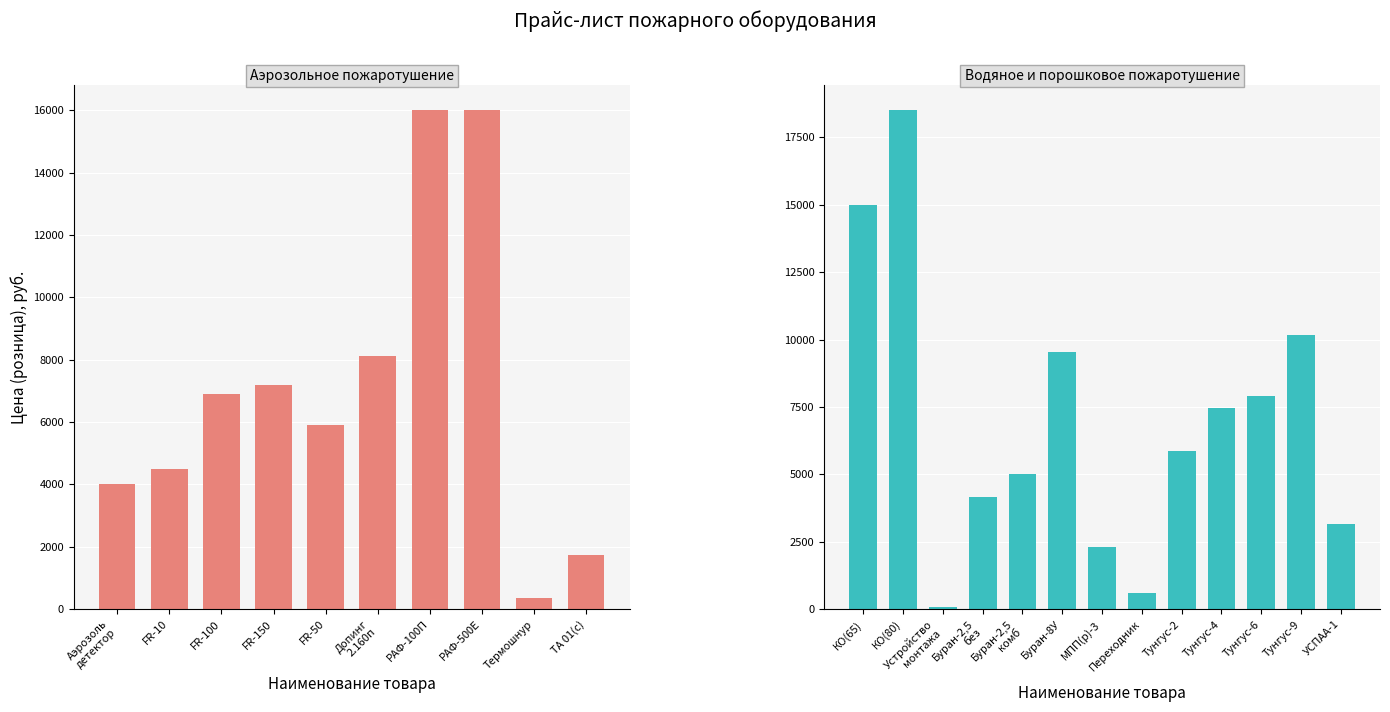

Which series has the widest spread of values?

Водяное пожаротушение